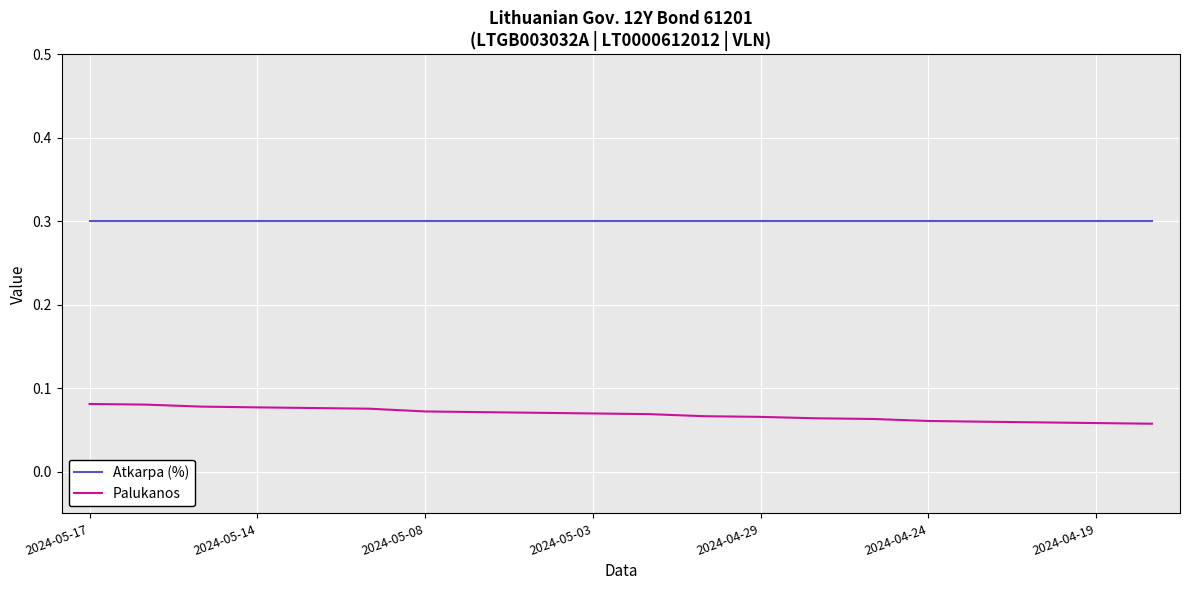

Count the number of data series in this chart.

2